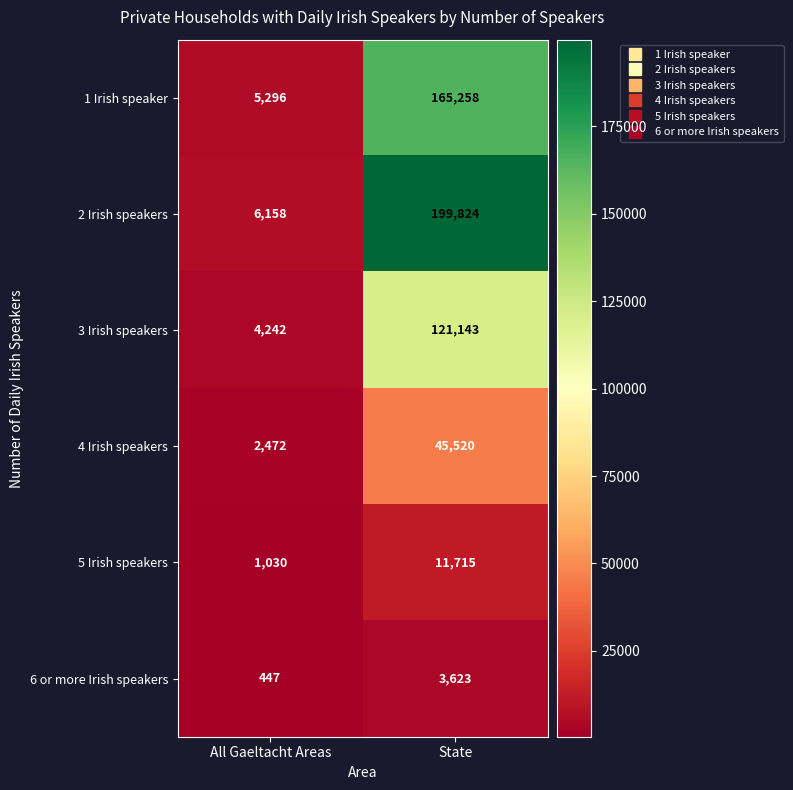

What is the approximate value of 1 Irish speaker at All Gaeltacht Areas, to the nearest 10?

5300